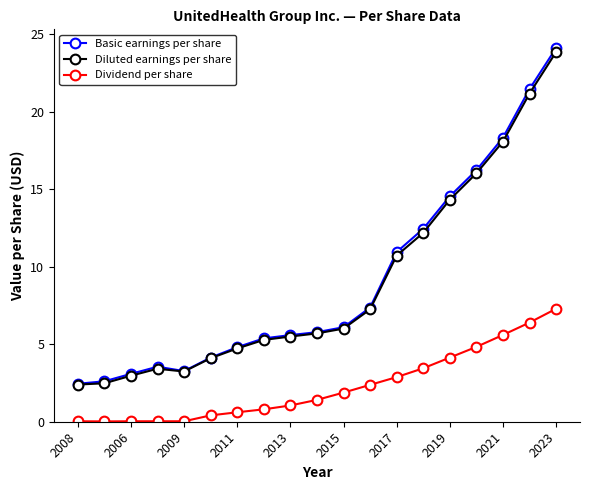

Which series has the widest spread of values?

Basic earnings per share